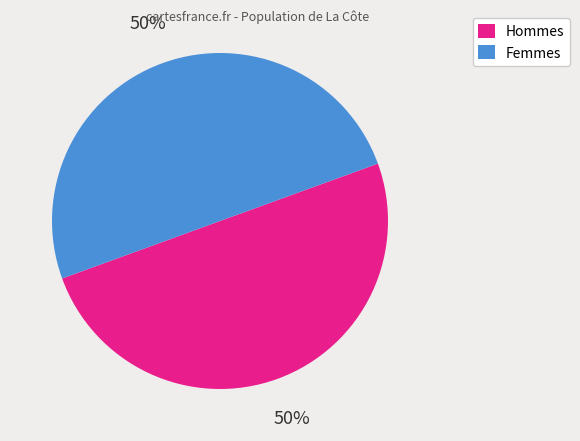

Approximately how many times larger is the value at Hommes compared to Femmes?

1.0